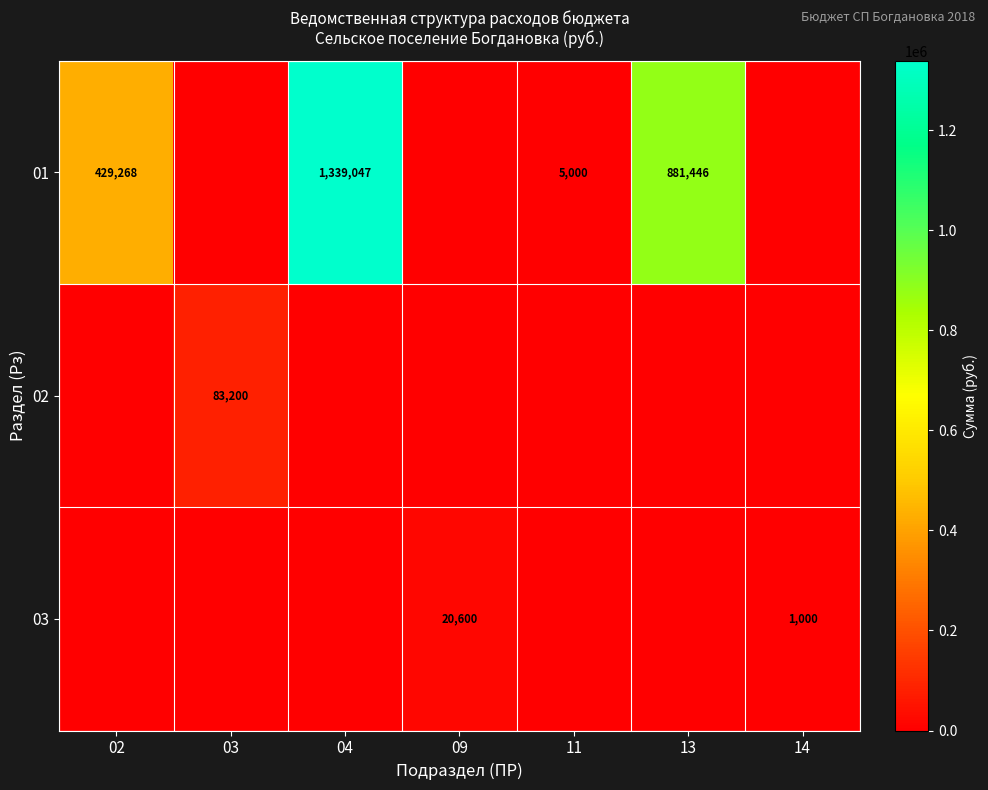

The value of 03 at 09 is 31349.2. True or false?

False